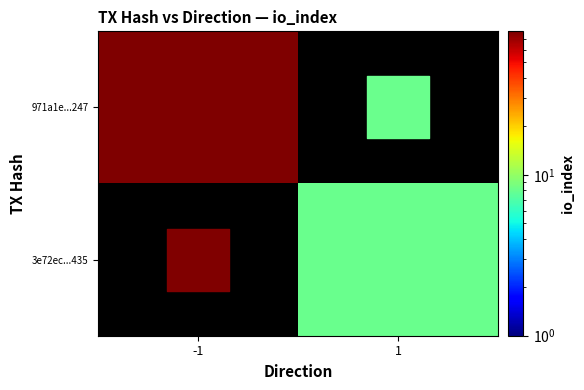

Count the number of data series in this chart.

2